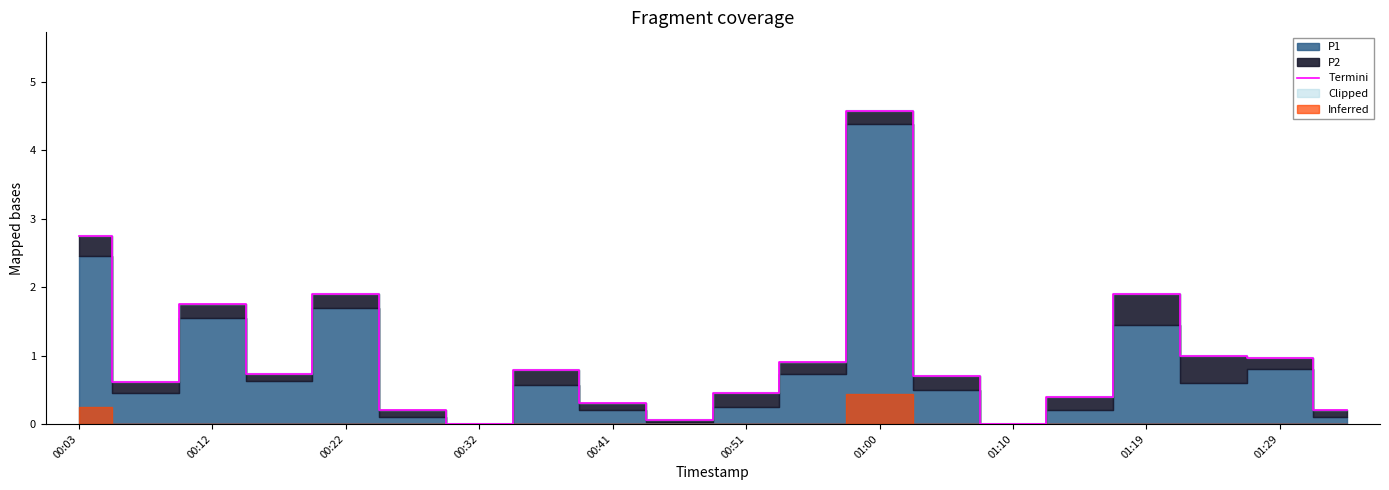

Is it true that Termini equals 2.0 at 01:10?

False